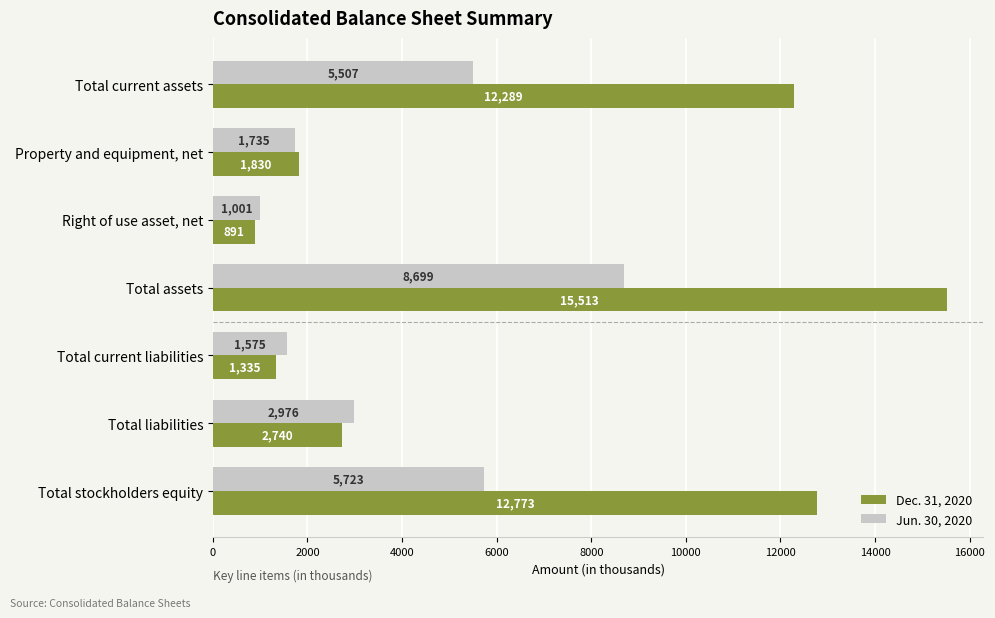

What is the lowest value of the Jun. 30, 2020 series?

1001